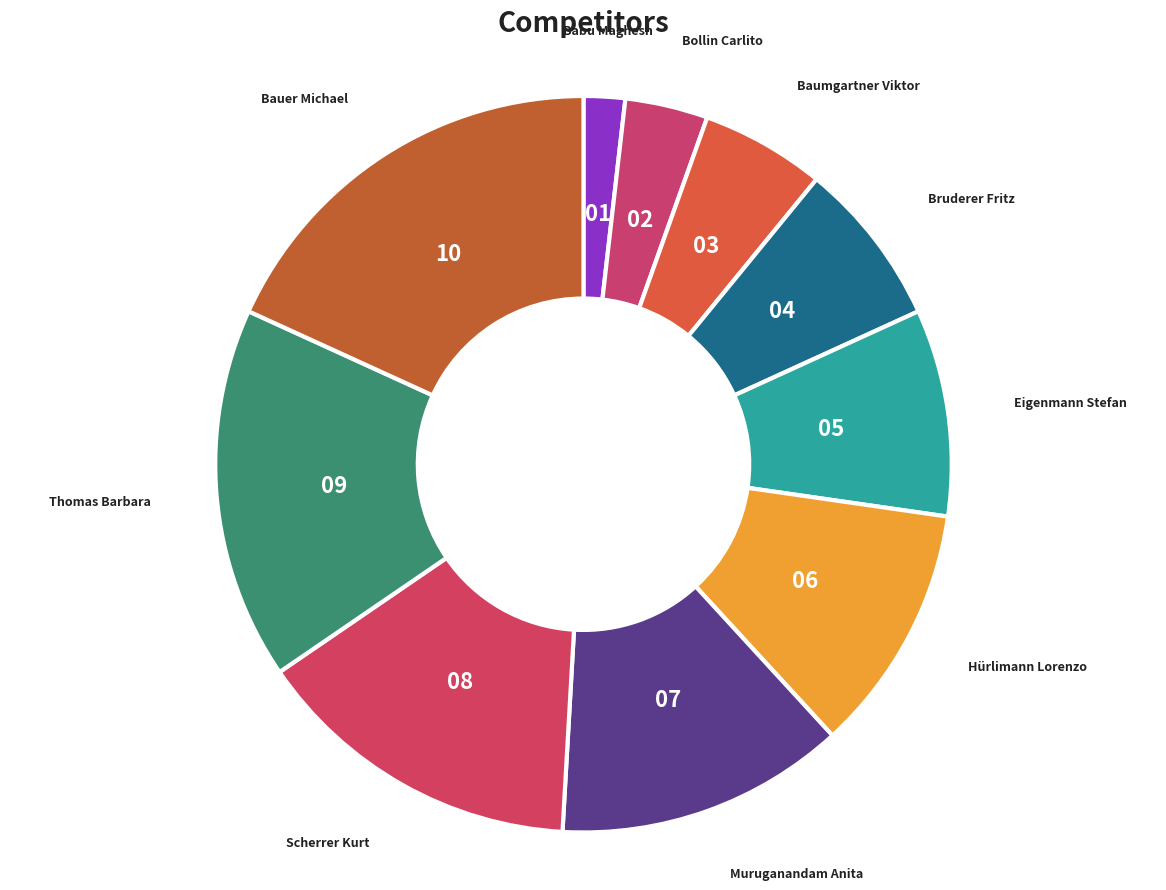

How many slices are in this pie chart?

10